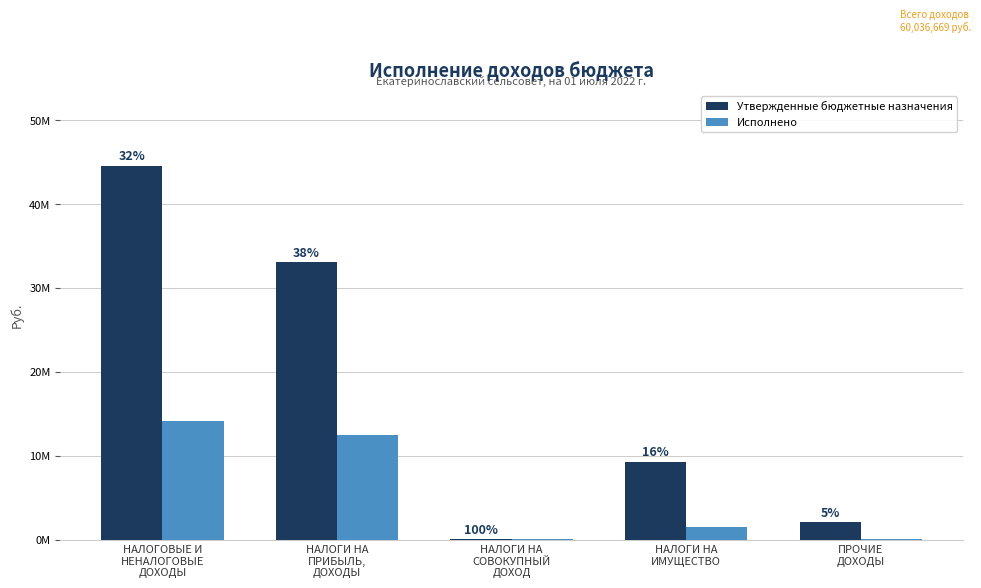

What are all the series names shown in the legend?

Утвержденные бюджетные назначения, Исполнено